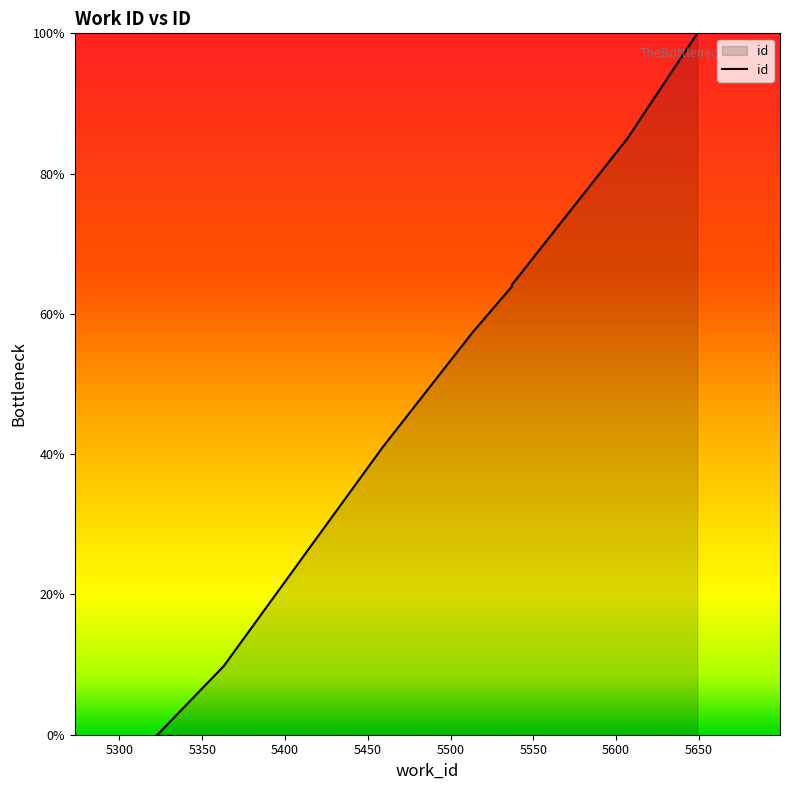

Rank the categories by value from lowest to highest.

5323, 5363, 5459, 5511, 5513, 5537, 5537, 5537, 5607, 5649